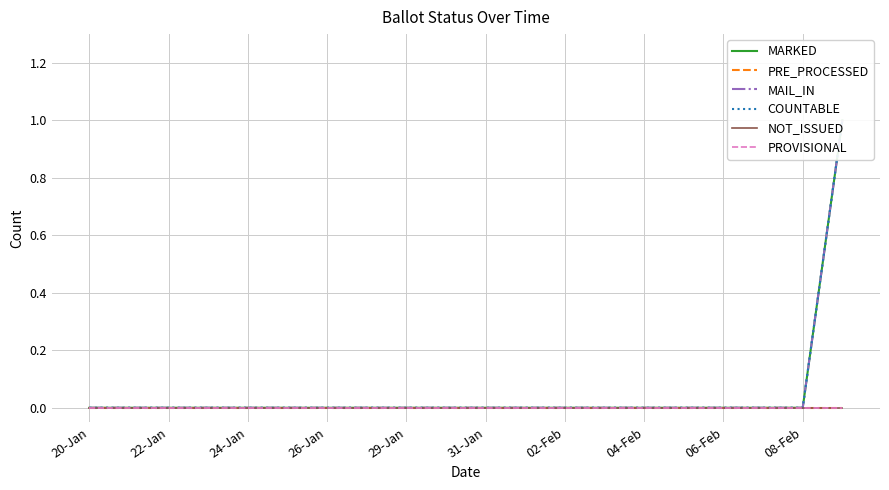

At which category is the sum across all series the highest?

19